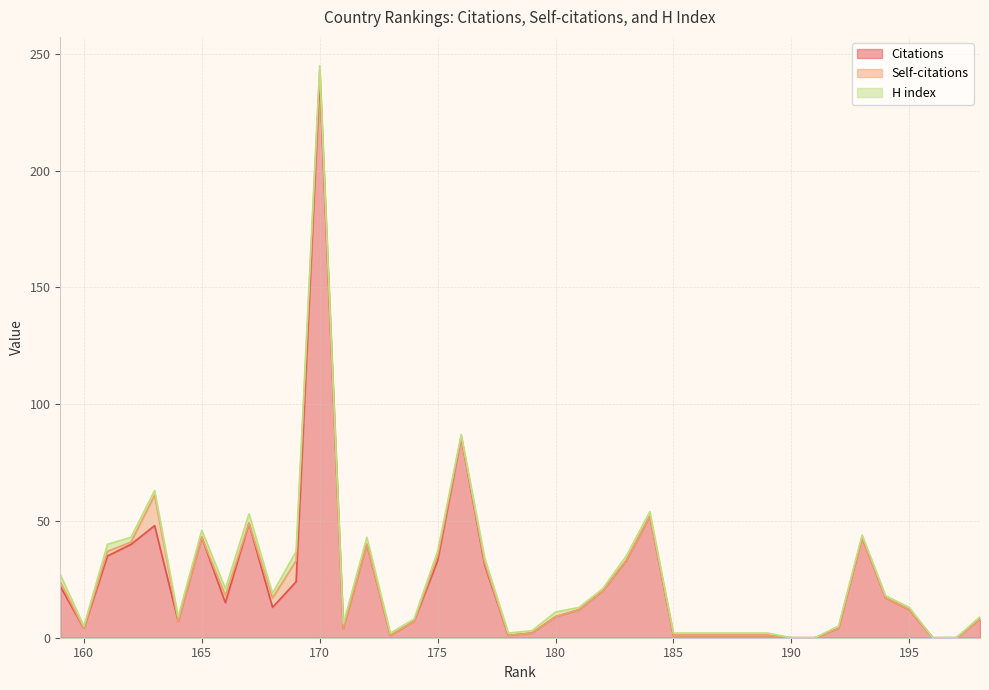

The value of Citations at 161 is 18. True or false?

False